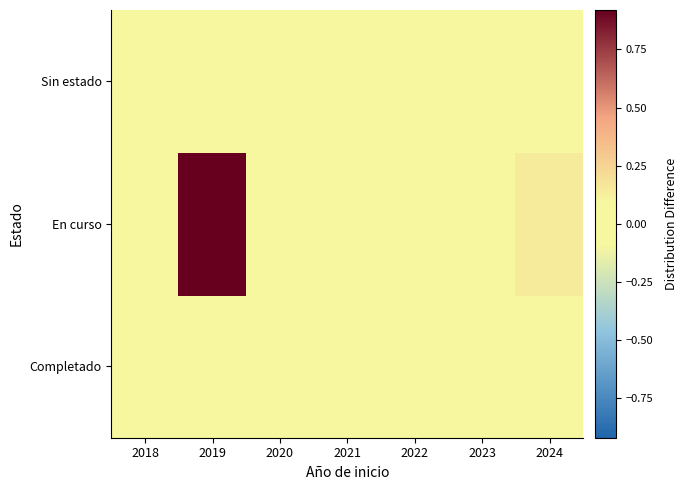

Reading right to left, list all the values displayed in this chart.

Completado: 2024=-0.1	2023=-0.1	2022=-0.1	2021=-0.1	2020=-0.1	2019=-0.0	2018=0.0
En curso: 2024=0.1	2023=0.0	2022=0.1	2021=-0.1	2020=-0.1	2019=0.9	2018=-0.1
Sin estado: 2024=-0.1	2023=-0.1	2022=-0.1	2021=-0.1	2020=-0.1	2019=-0.1	2018=-0.0